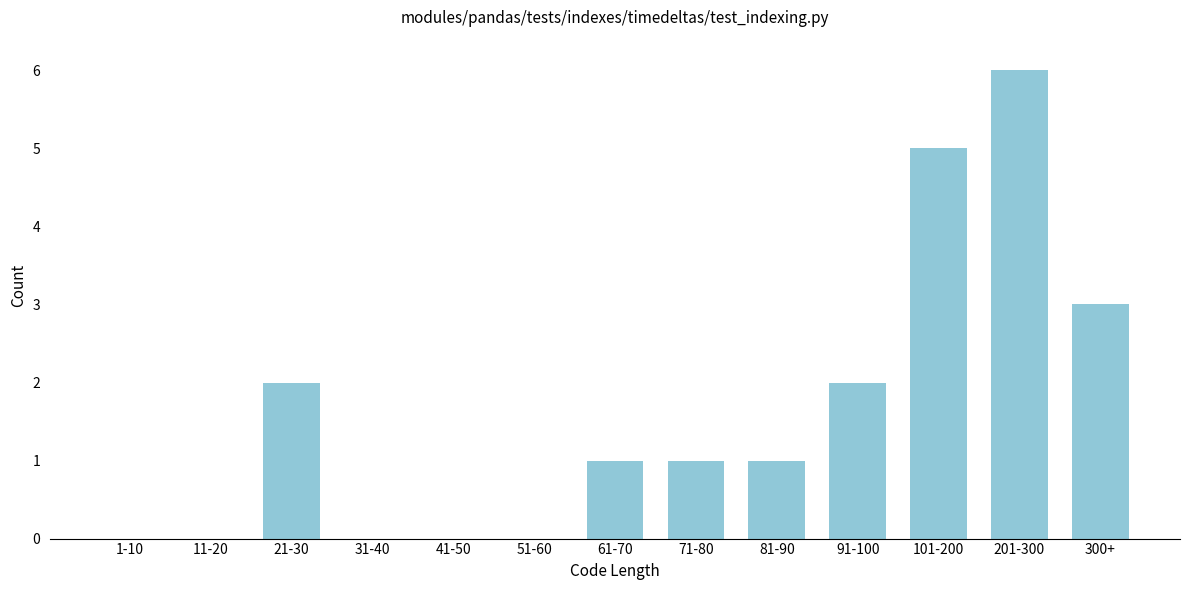

Reading left to right, what are all the values shown in this chart?

1-10=0	11-20=0	21-30=2	31-40=0	41-50=0	51-60=0	61-70=1	71-80=1	81-90=1	91-100=2	101-200=5	201-300=6	300+=3